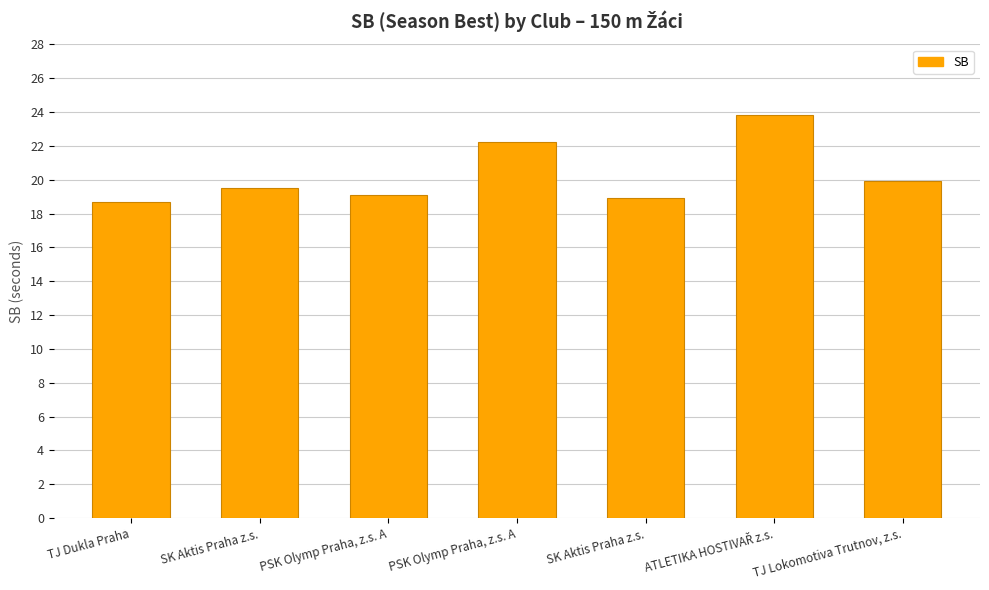

At which label does the data first exceed 19?

SK Aktis Praha z.s.